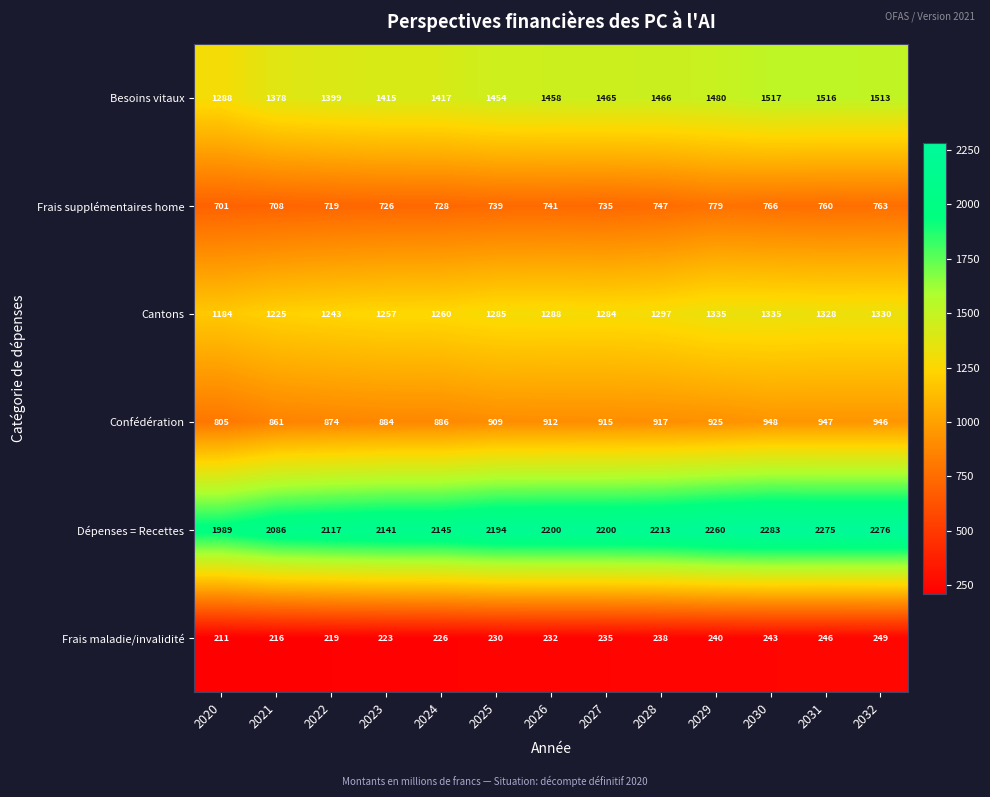

At 2021, list the series in order from largest to smallest.

Dépenses = Recettes, Besoins vitaux, Cantons, Confédération, Frais supplémentaires home, Frais maladie/invalidité